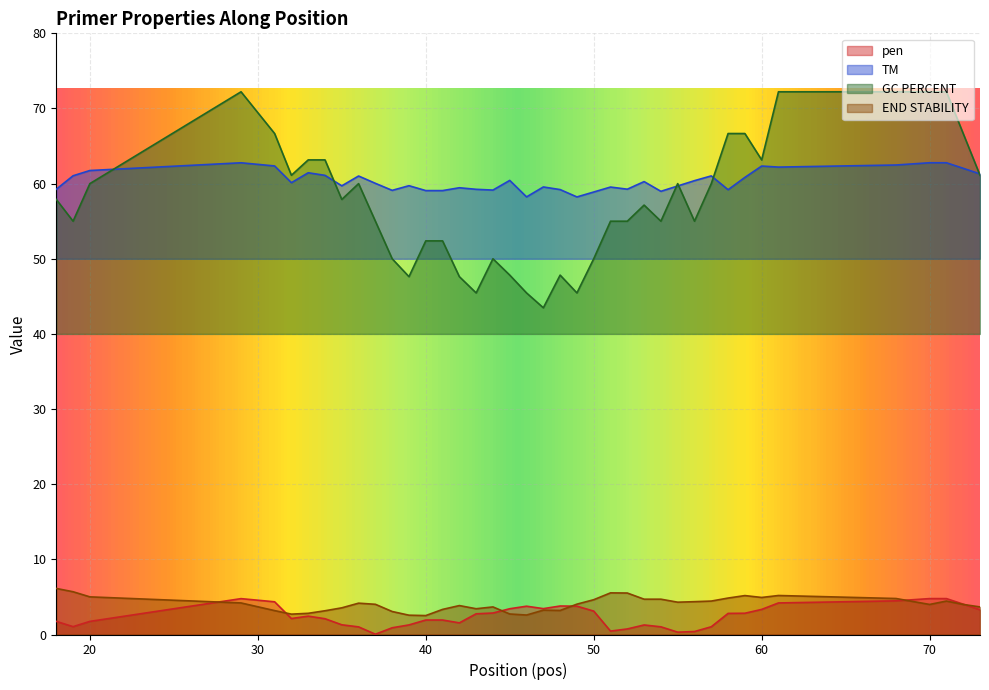

What are all the series names shown in the legend?

pen, TM, GC PERCENT, END STABILITY